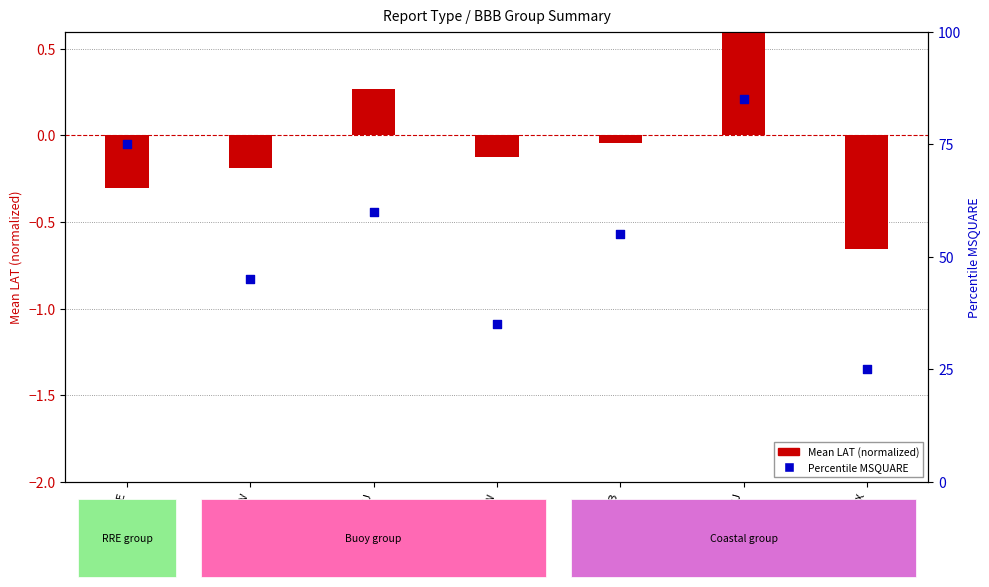

Which series has the largest total across all categories?

Percentile MSQUARE